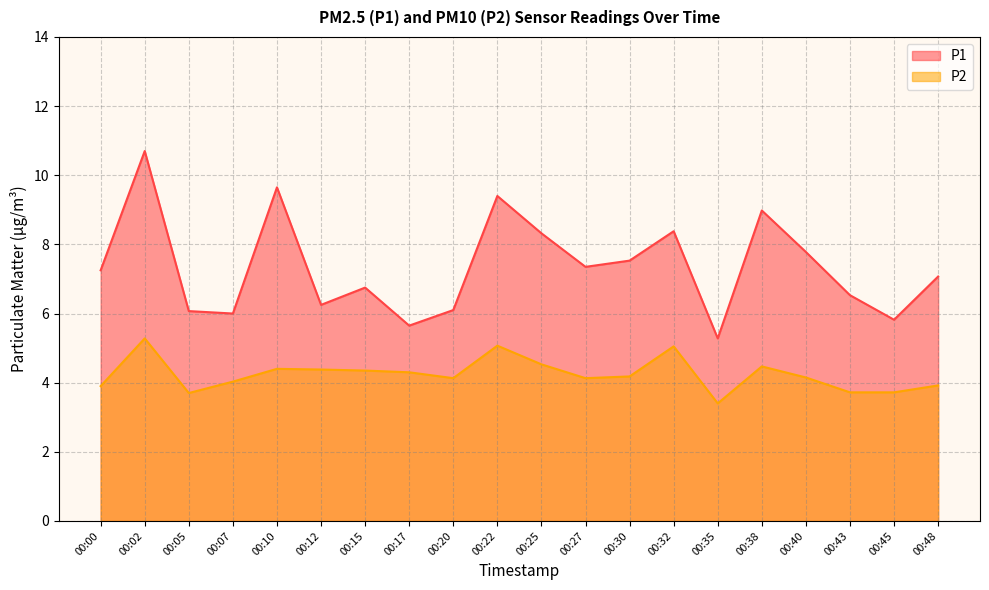

List the series in order of their peak value, highest first.

P1, P2